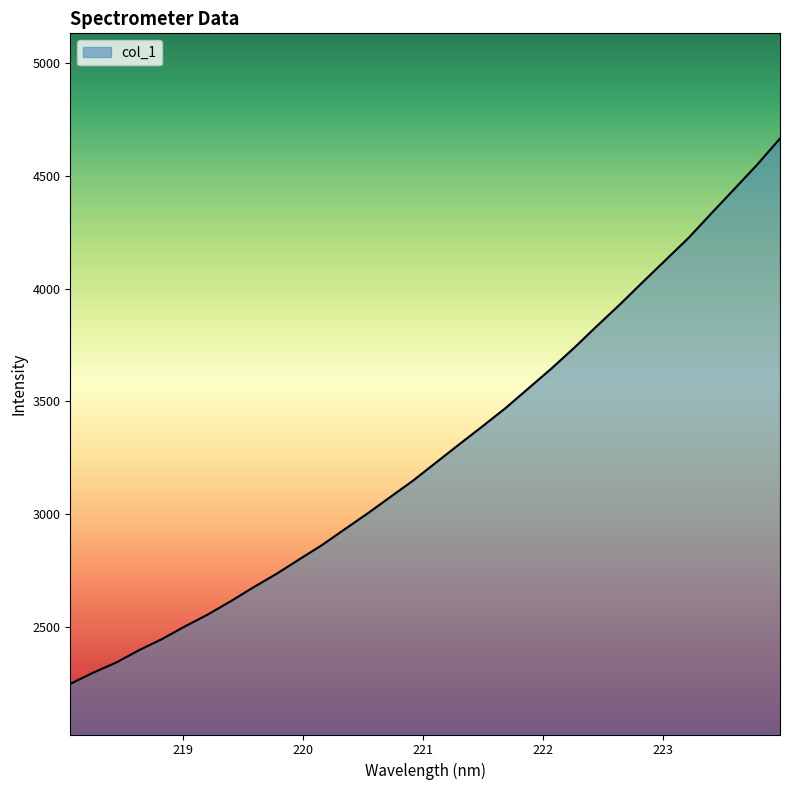

What is the smallest value displayed?

2246.1